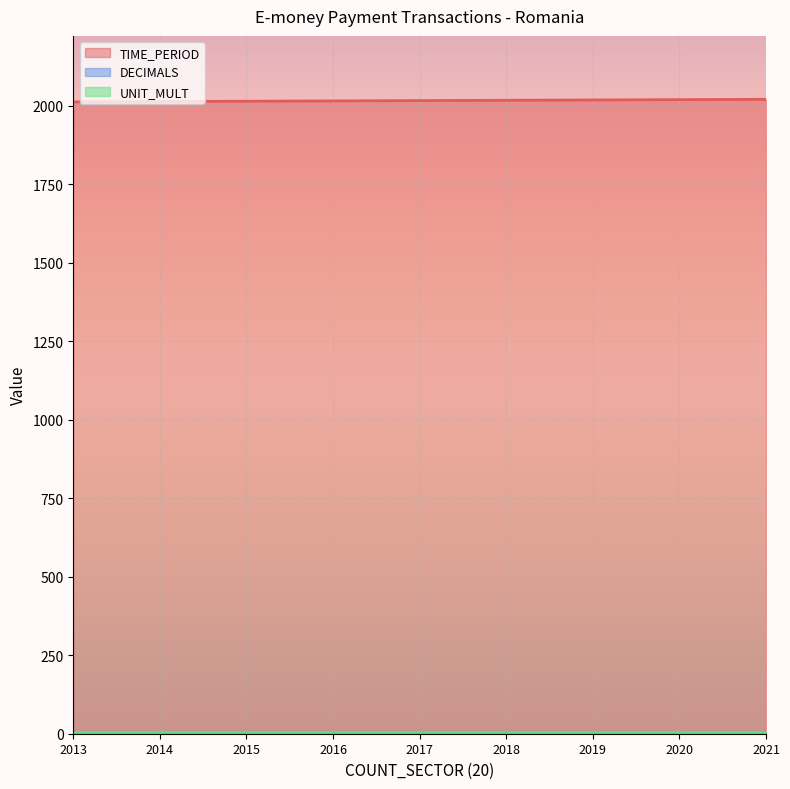

Is the value of UNIT_MULT at 2015 greater than the value of TIME_PERIOD at 2013?

No